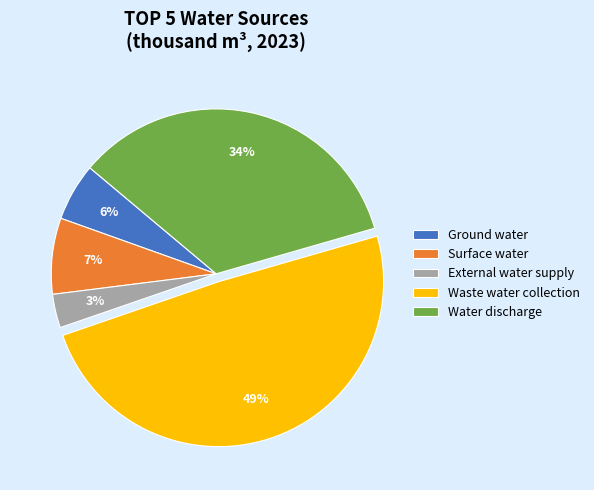

To the nearest percent, what portion does Ground water represent?

6%